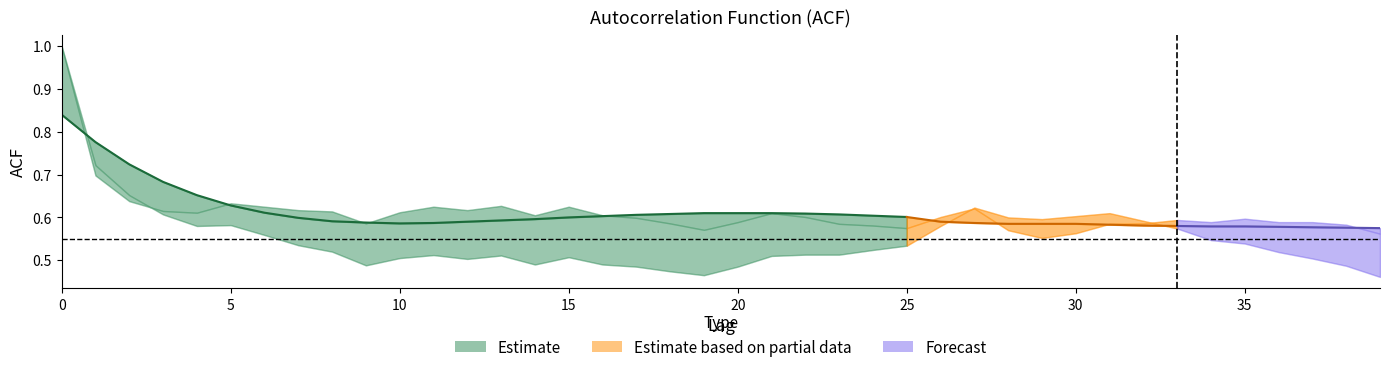

How many intersections are there between acf_shown and acf_shown_smooth?

9